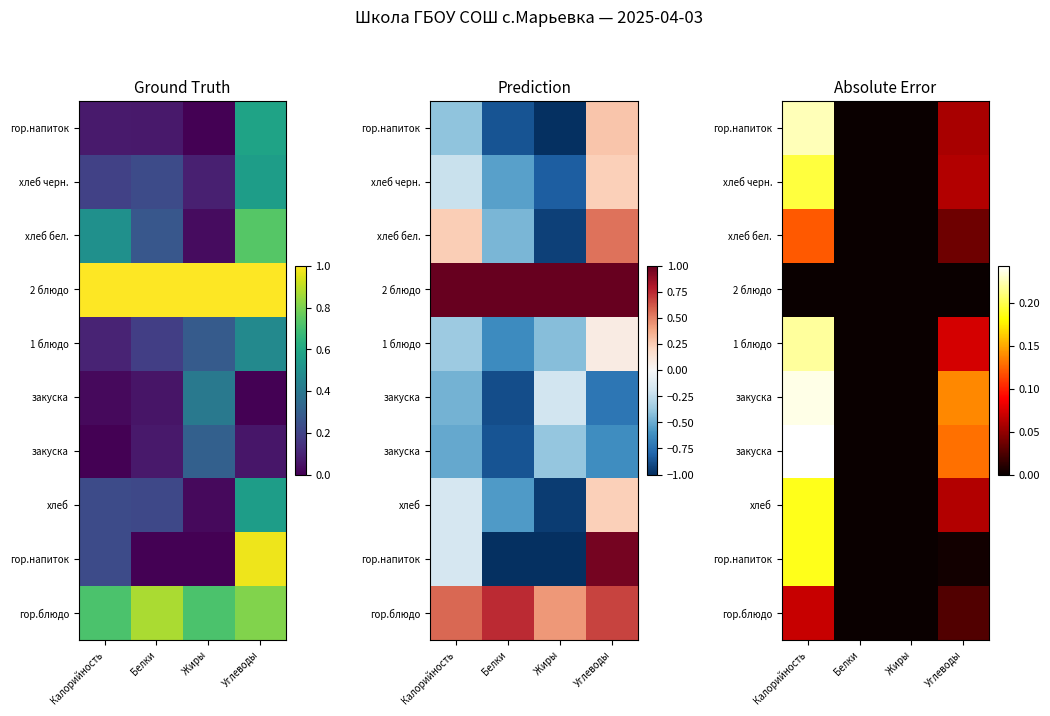

At which category is the sum across all series the highest?

Калорийность